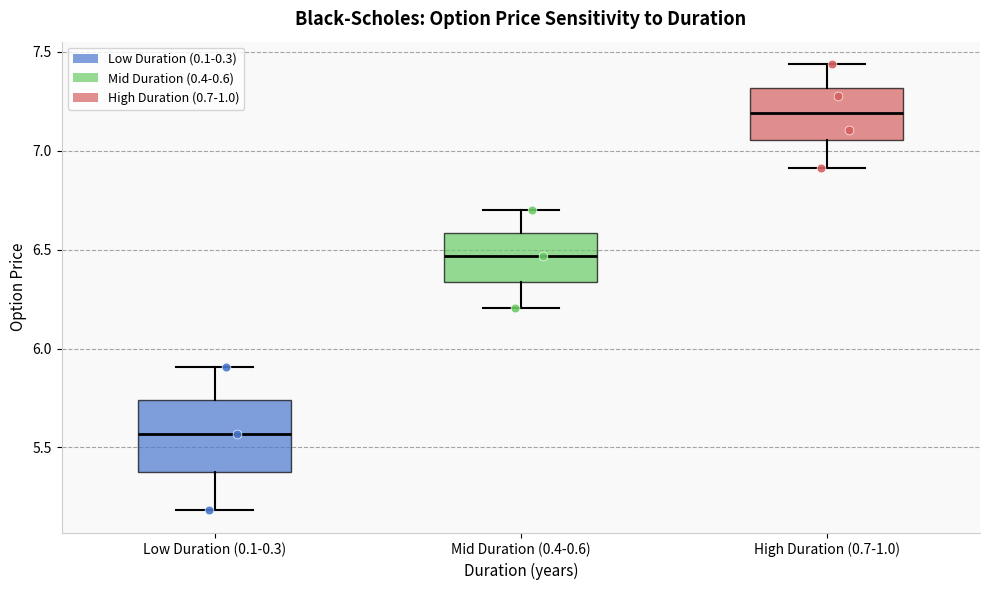

Comparing the boxes themselves (not the whiskers), which one is the tallest?

Low Duration (0.1-0.3)